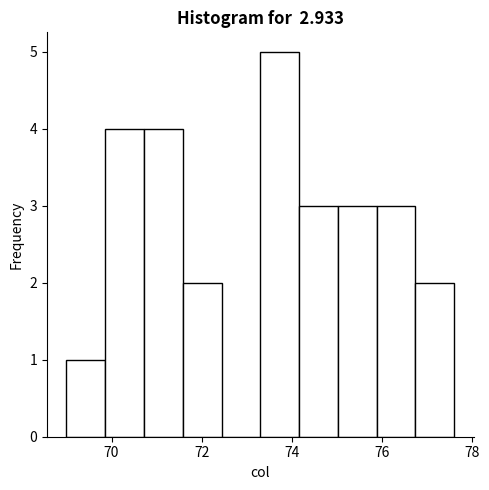

Reading left to right, transcribe this chart: for each bar, give the range it covers on the x-axis and its height. Neither the bar edges nor the heights are printed on the chart, so give them approximately, as read against the axes.

69.00 to 69.86: 1
69.86 to 70.72: 4
70.72 to 71.58: 4
71.58 to 72.44: 2
72.44 to 73.30: 0
73.30 to 74.16: 5
74.16 to 75.02: 3
75.02 to 75.88: 3
75.88 to 76.74: 3
76.74 to 77.60: 2